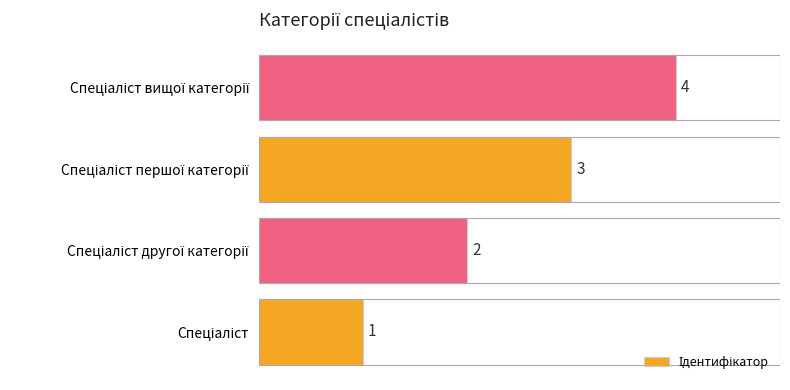

What is the difference between the maximum and minimum values?

3